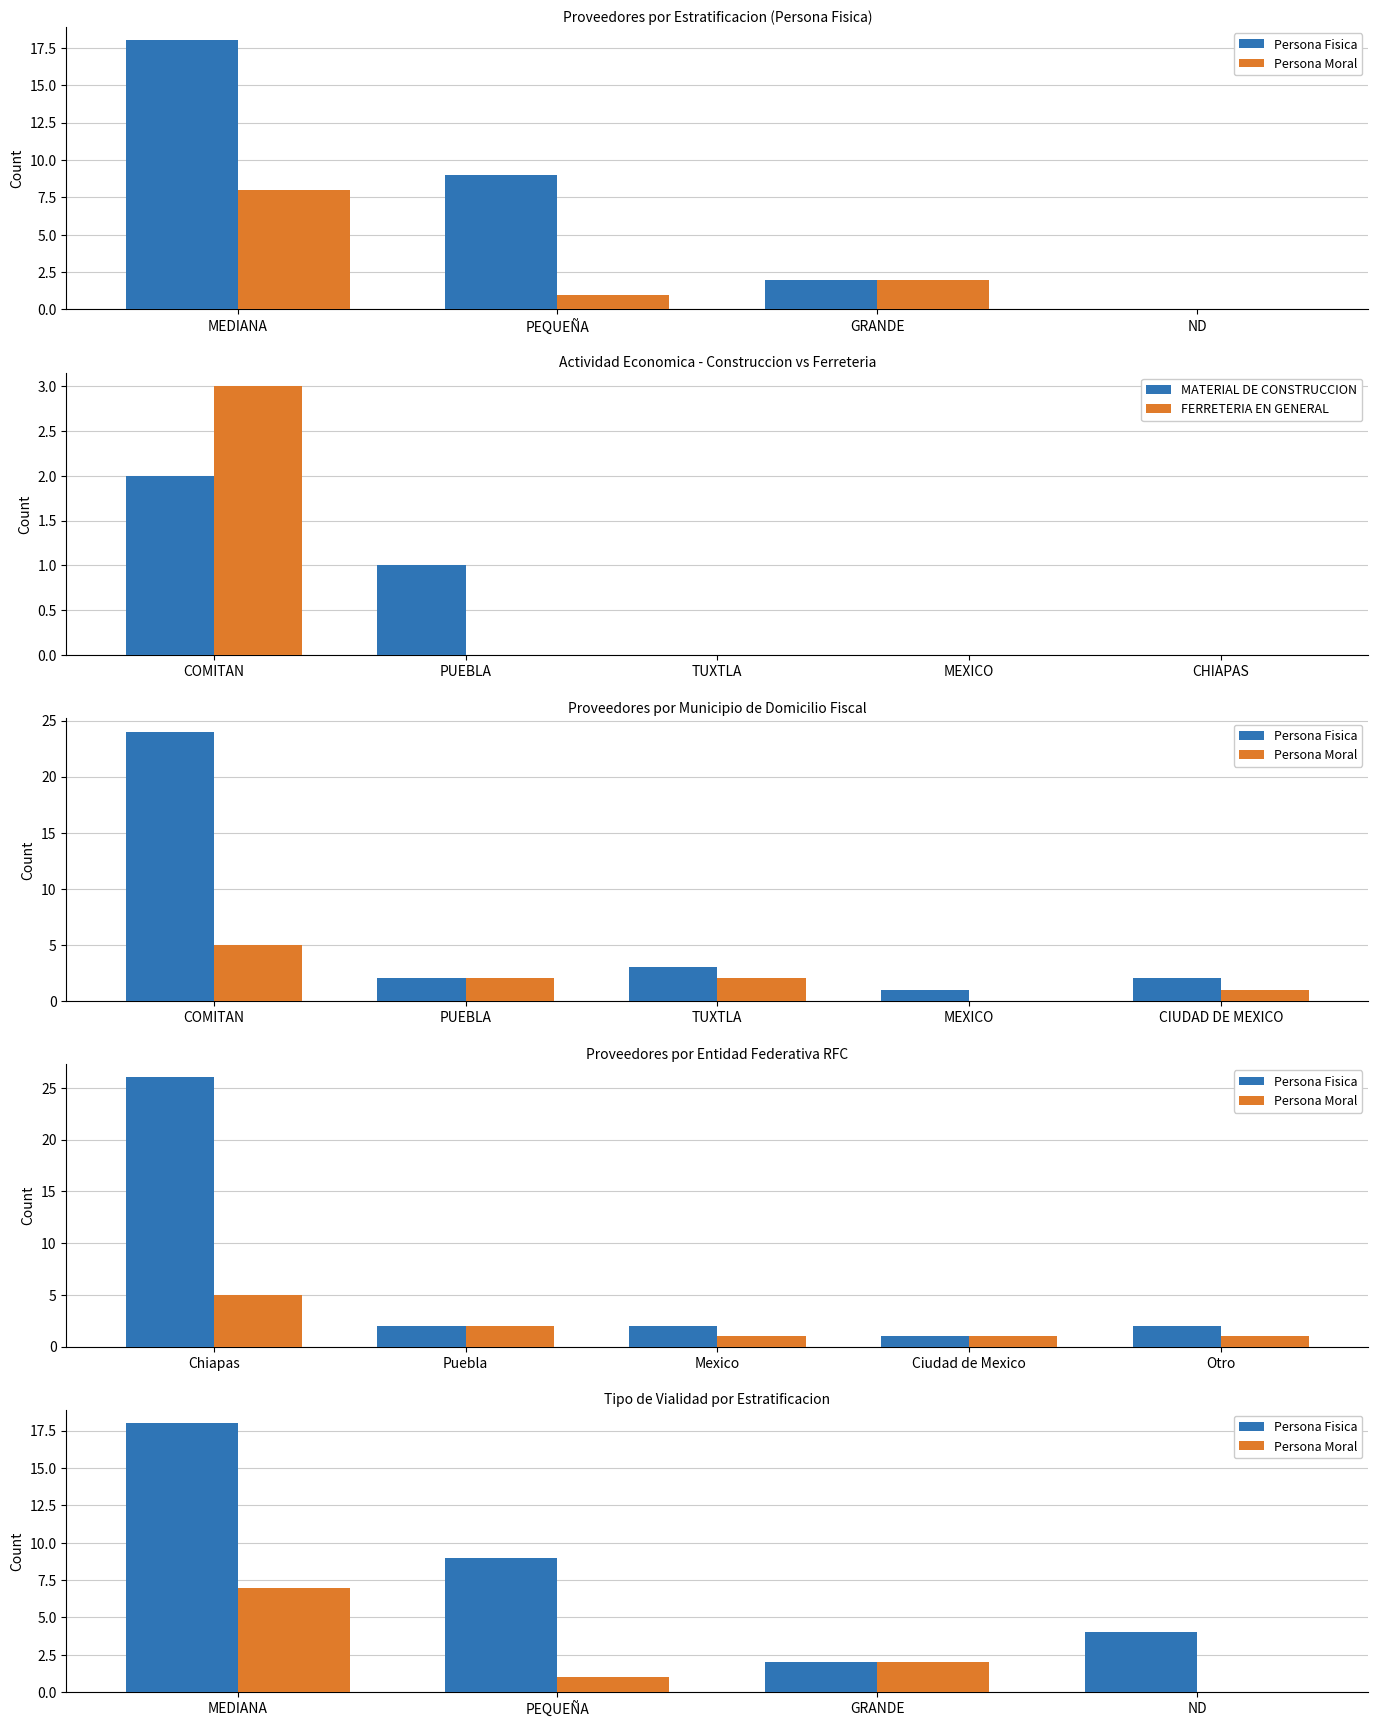

At which label is Persona fisica closest to 12?

PEQUEÑA